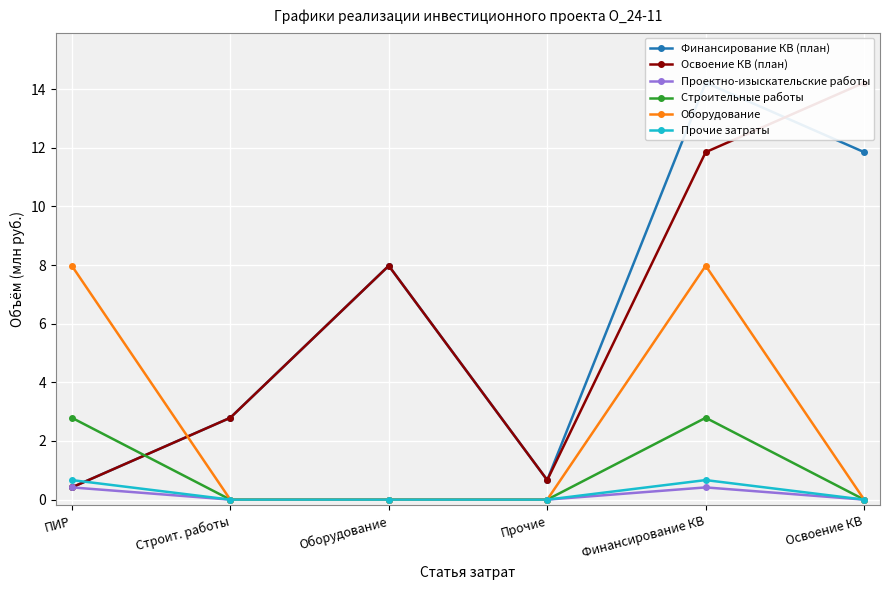

True or false: Строительные работы has more than 1 interior local peaks.

False